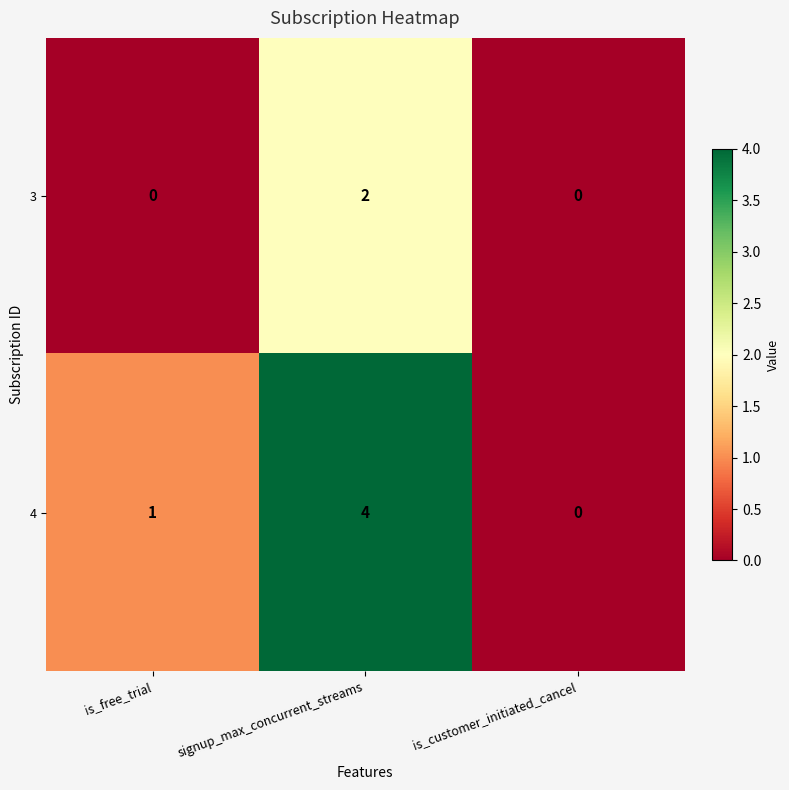

At which category is the sum across all series the highest?

signup_max_concurrent_streams